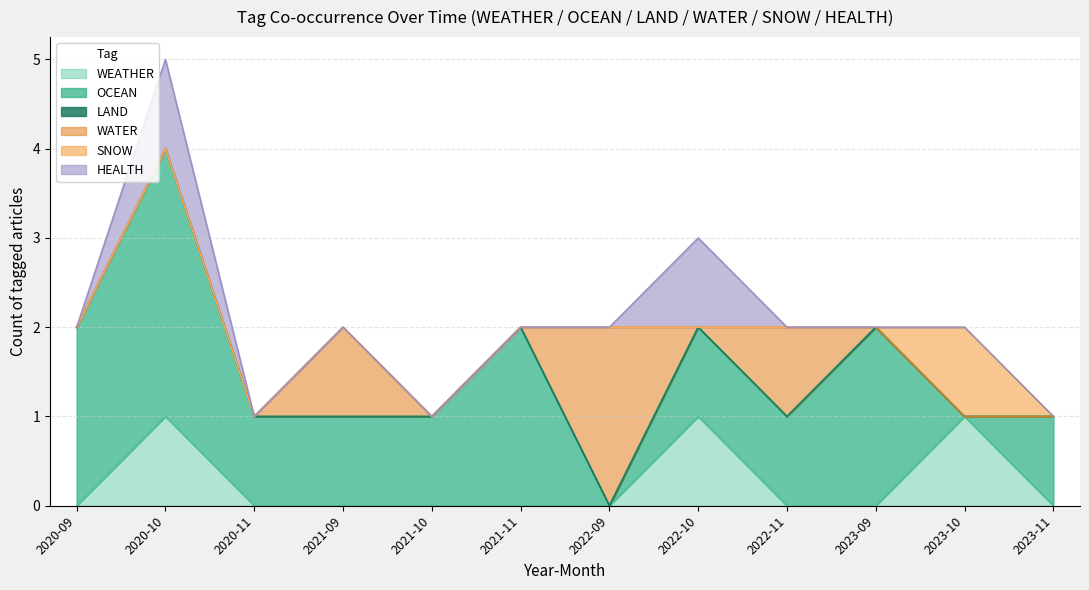

What is the label of the 8th point from the right?

2021-10